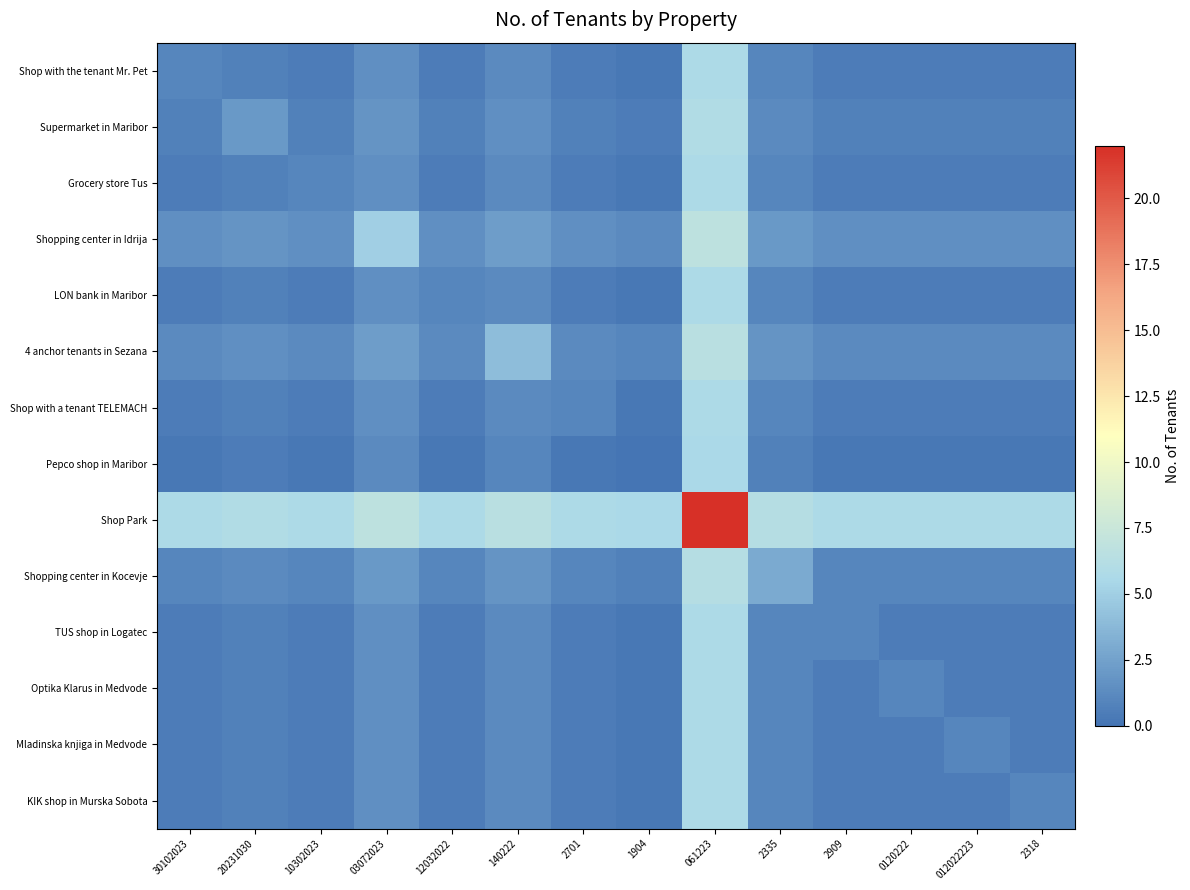

Which has a higher value, 30102023 or 0120222?

30102023